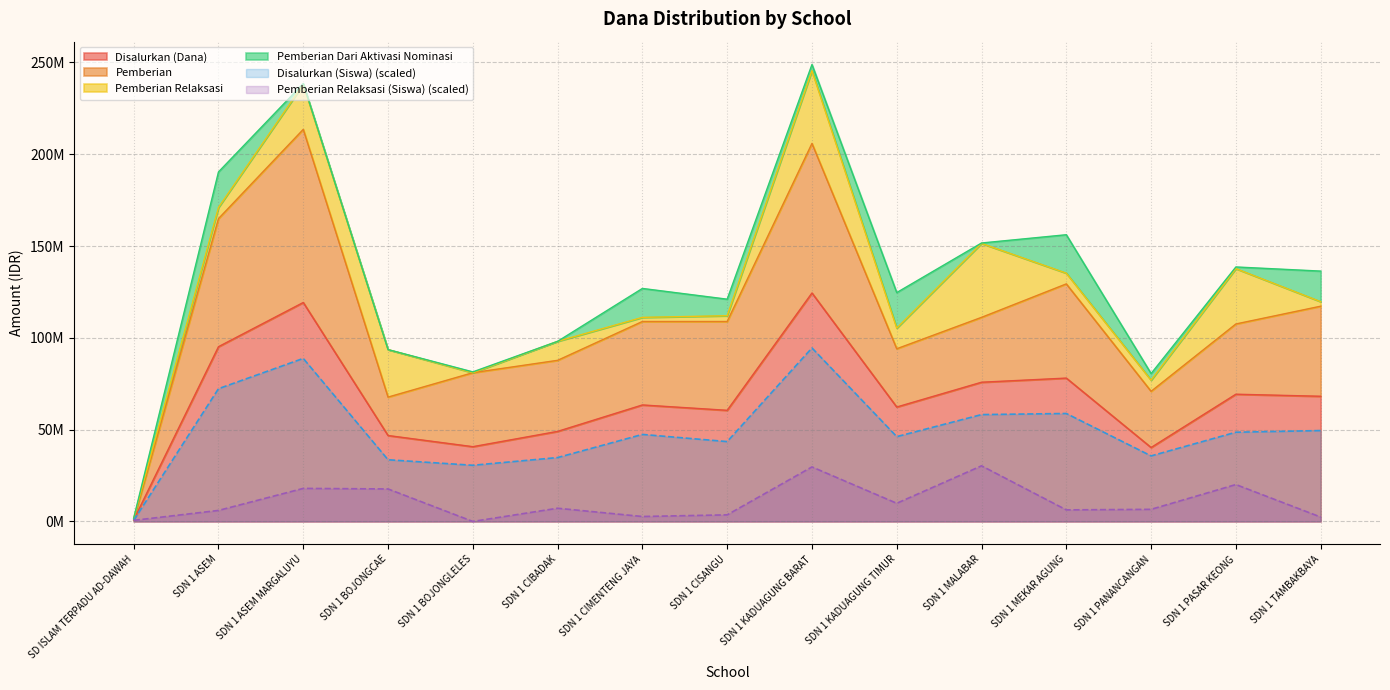

How many data points in Disalurkan (Dana) are above 63450000?

7